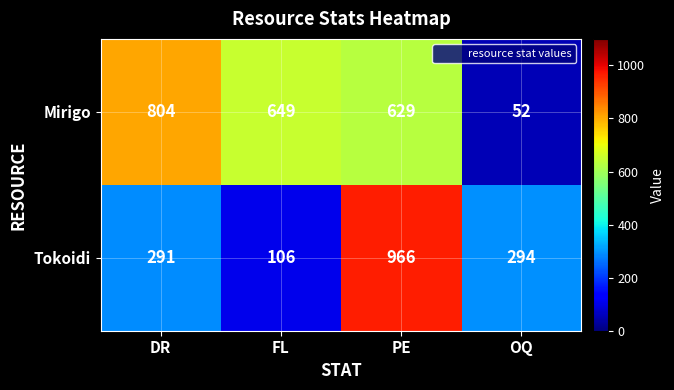

Rank the series by their maximum value, from lowest to highest.

Mirigo, Tokoidi